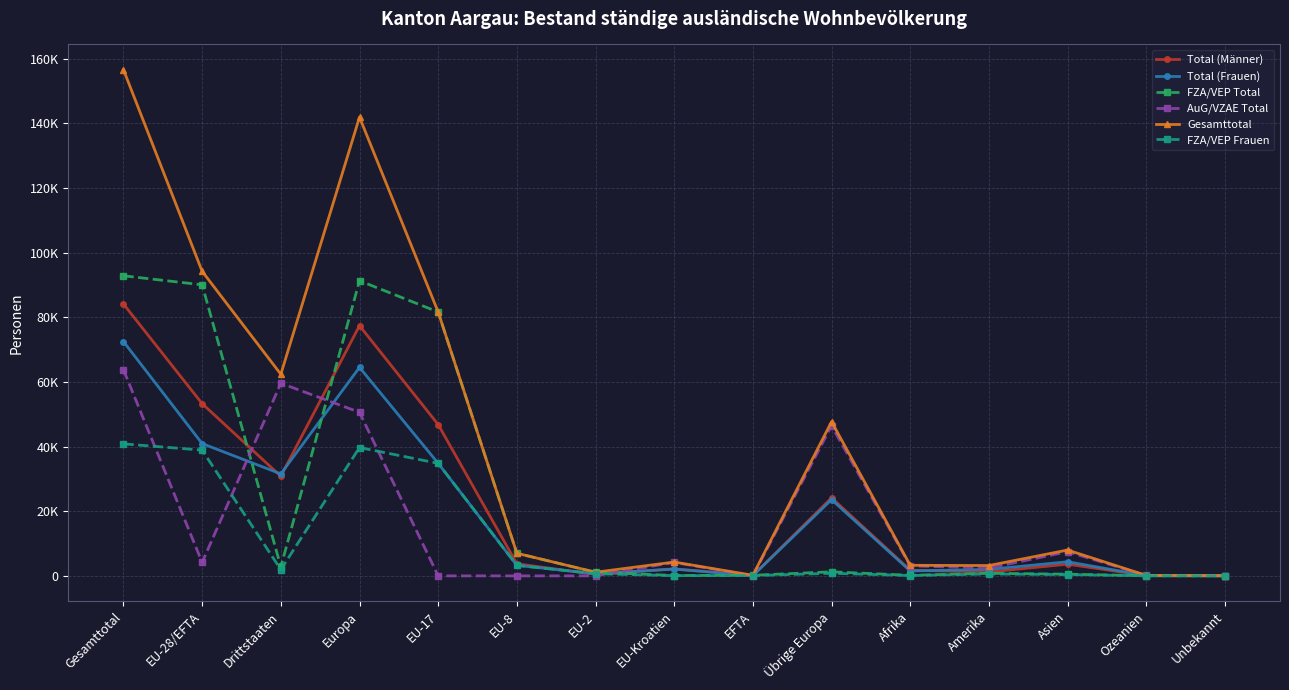

Does the chart have visible grid lines?

Yes